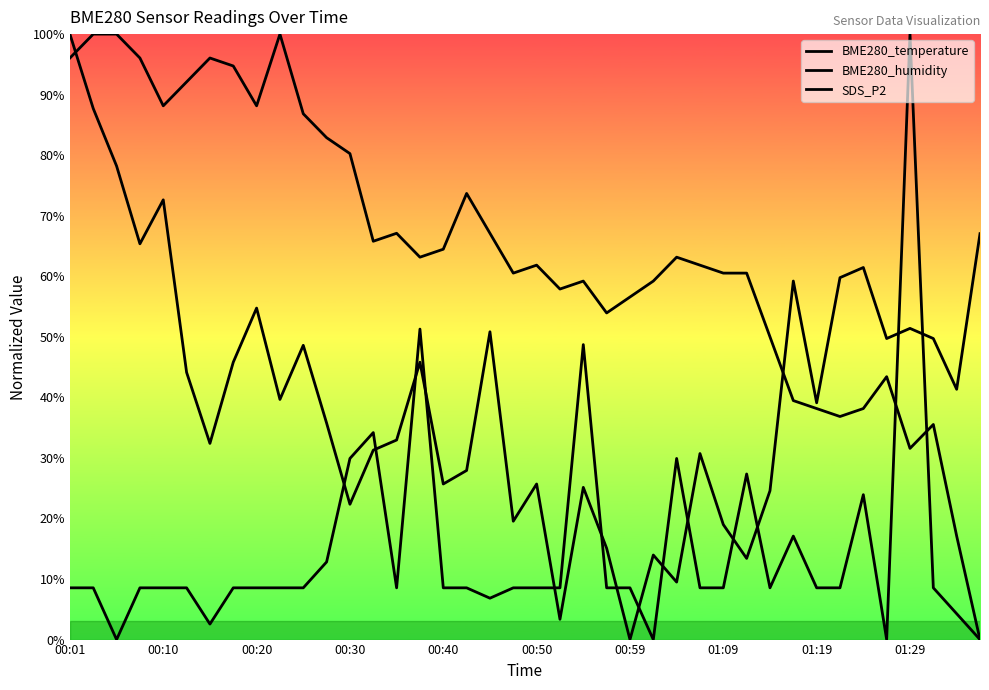

At which category does BME280_temperature reach its first local valley?

00:10